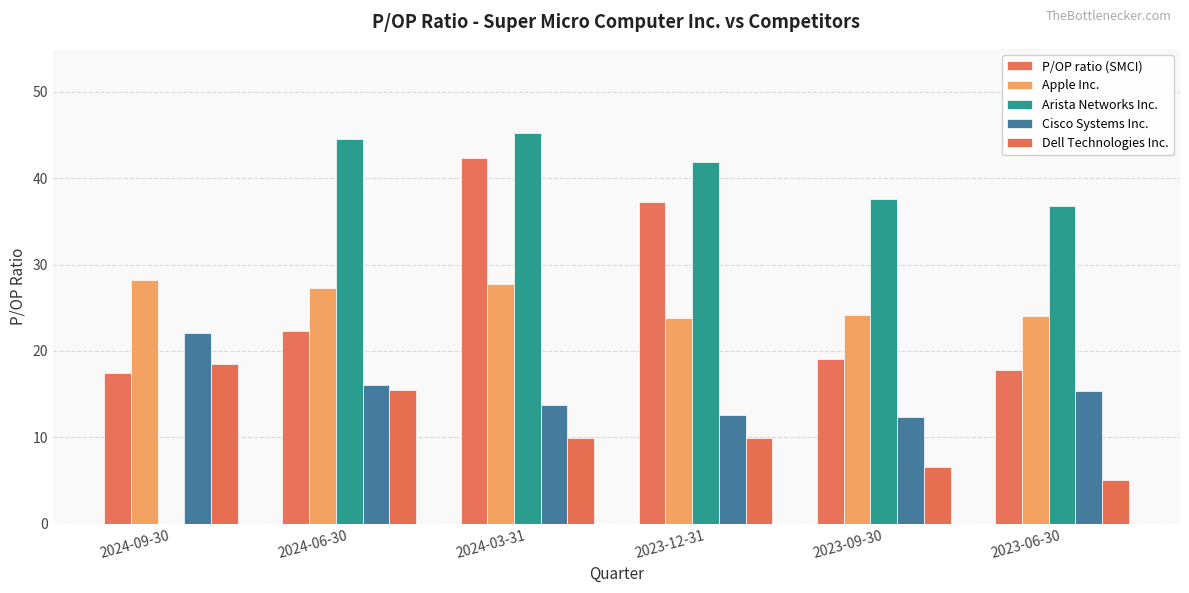

Is the value of Apple Inc. at 2024-09-30 greater than the value of P/OP ratio (SMCI) at 2023-06-30?

Yes